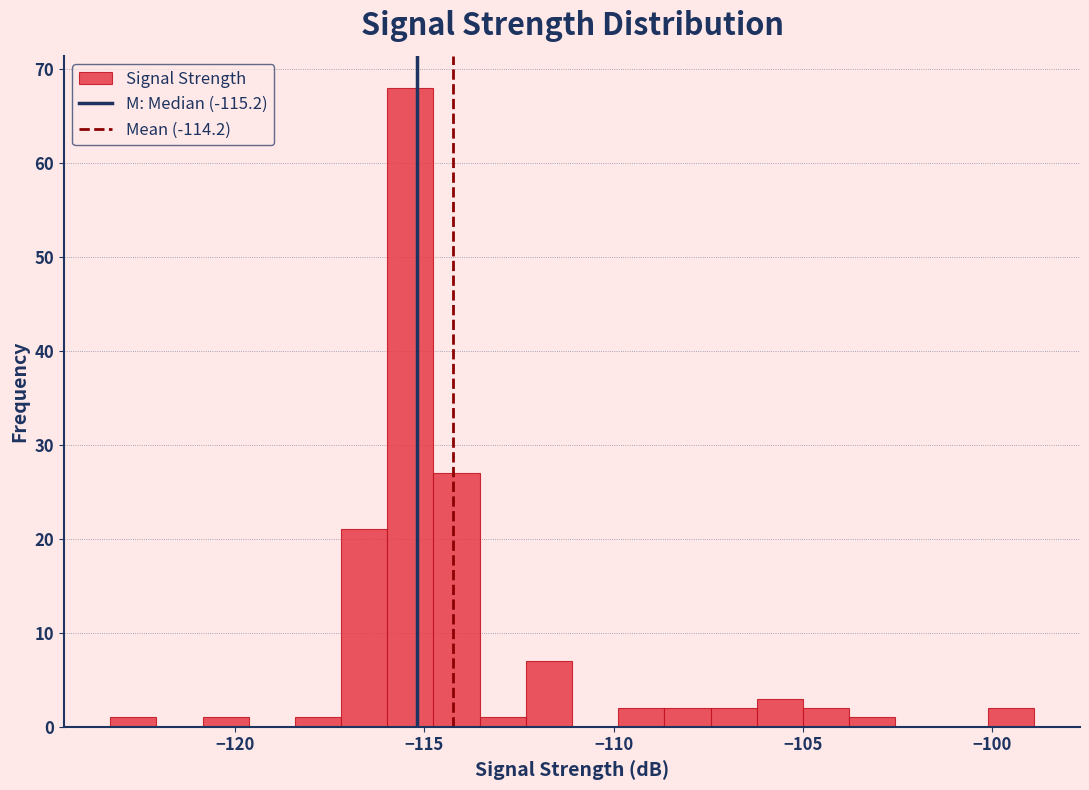

Around what value on the x-axis is the tallest bar? Give the approximate position of its centre, as read against the axis.

-115.5